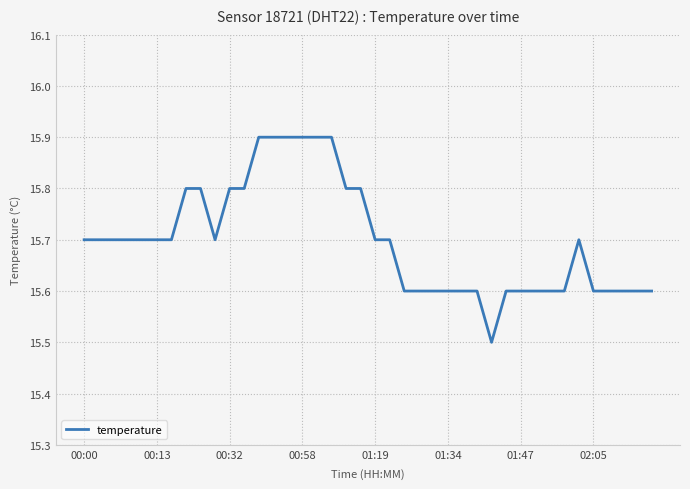

What is the minimum value shown in the chart?

15.5